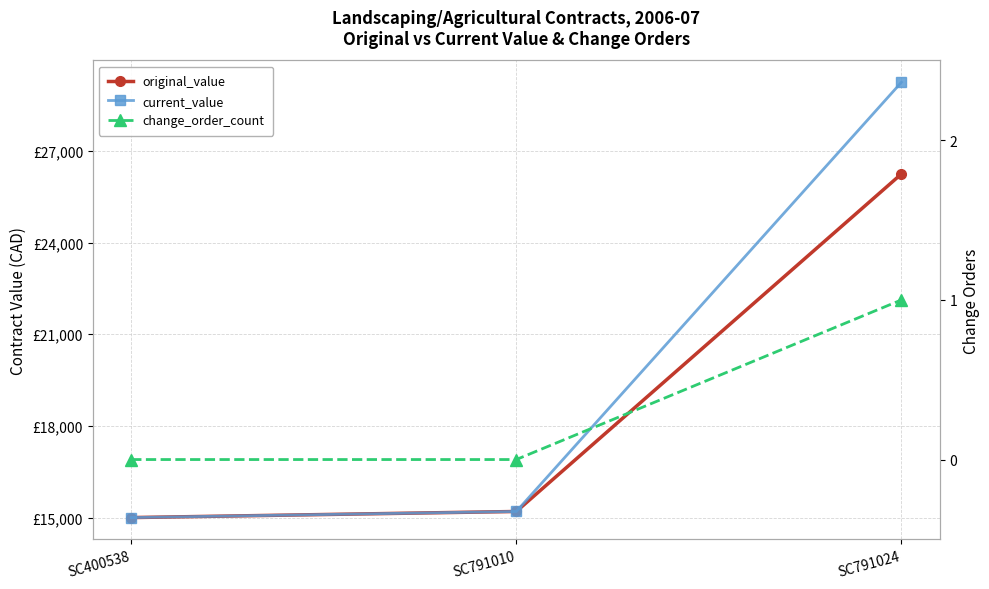

Which series has the largest range (max minus min)?

current_value